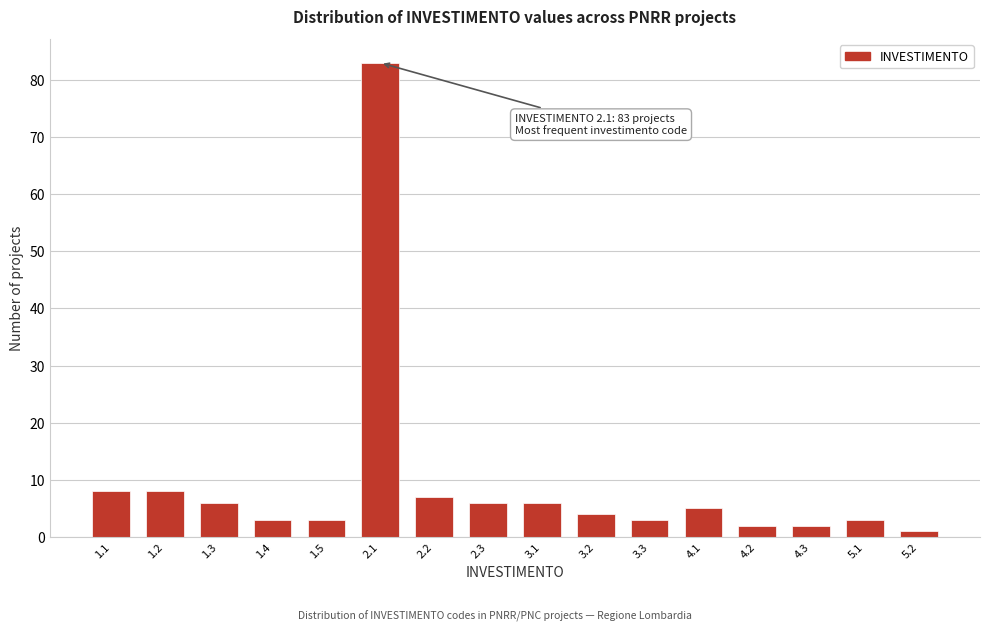

Reading left to right, extract all data points from this chart.

1.1=8	1.2=8	1.3=6	1.4=3	1.5=3	2.1=83	2.2=7	2.3=6	3.1=6	3.2=4	3.3=3	4.1=5	4.2=2	4.3=2	5.1=3	5.2=1